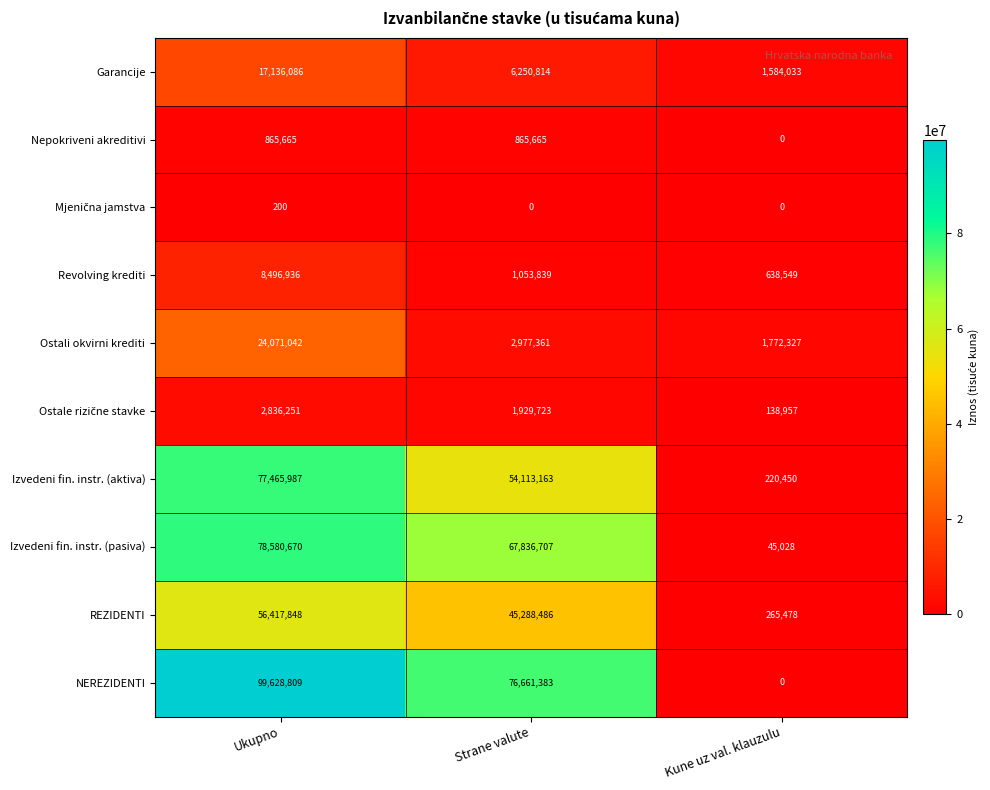

What is the sum of all Garancije values?

24970933